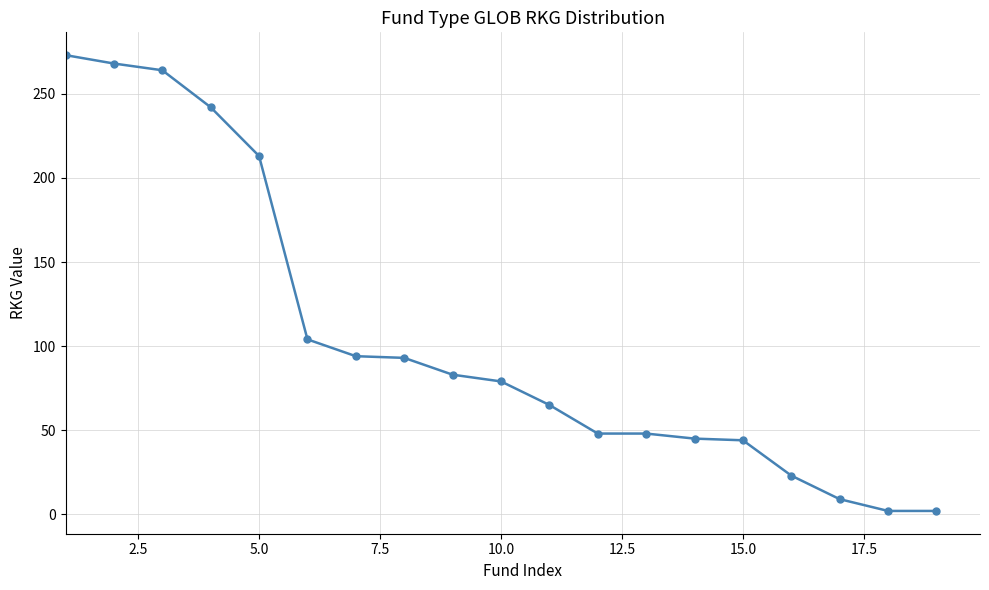

What is the greatest value displayed?

273